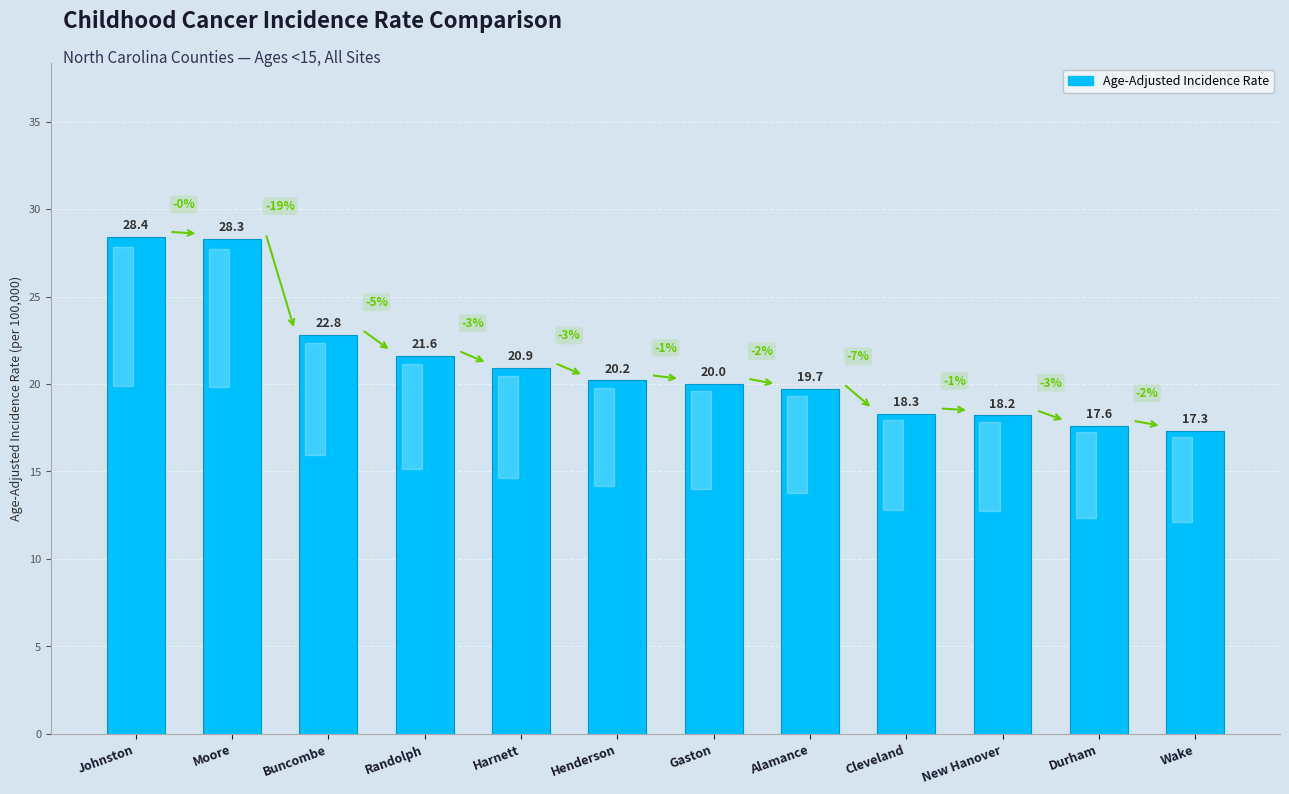

The chart shows a value of 28.4 at Johnston. True or false?

True